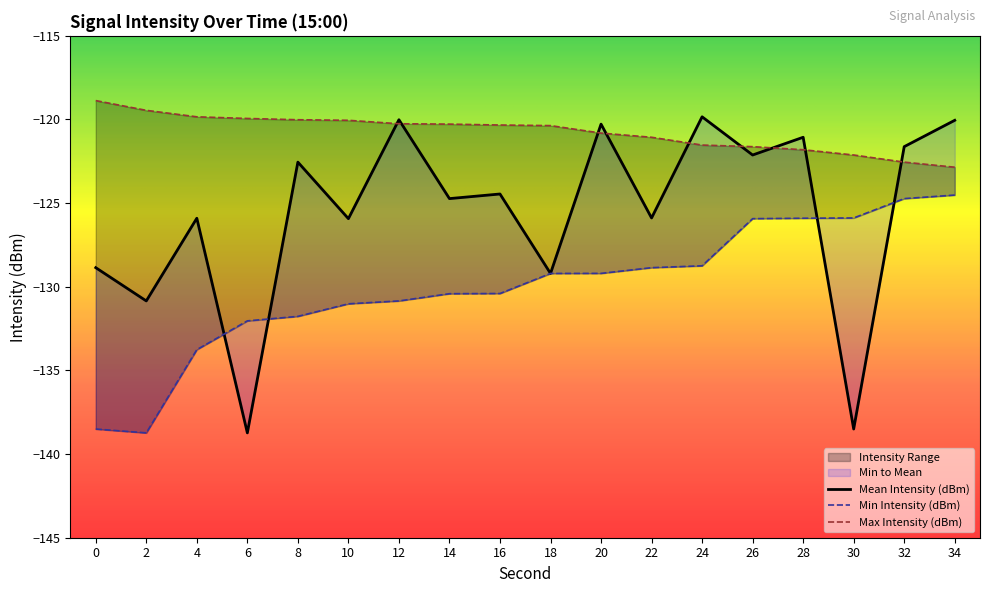

How many values in the Max Intensity (dBm) series are below -120?

14